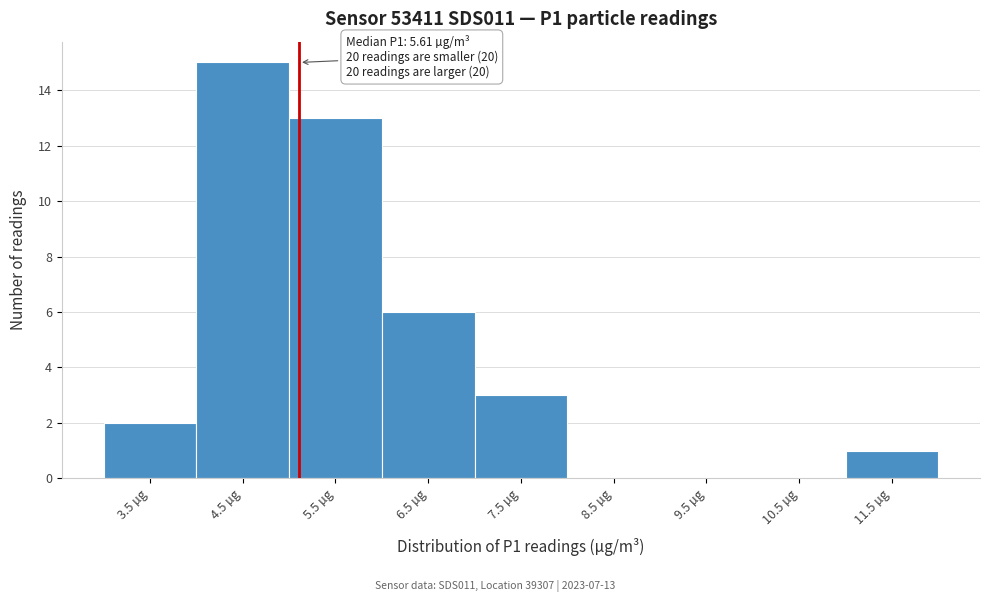

Reading left to right, transcribe all the data shown in this chart.

3.5 µg=2	4.5 µg=15	5.5 µg=13	6.5 µg=6	7.5 µg=3	8.5 µg=0	9.5 µg=0	10.5 µg=0	11.5 µg=1